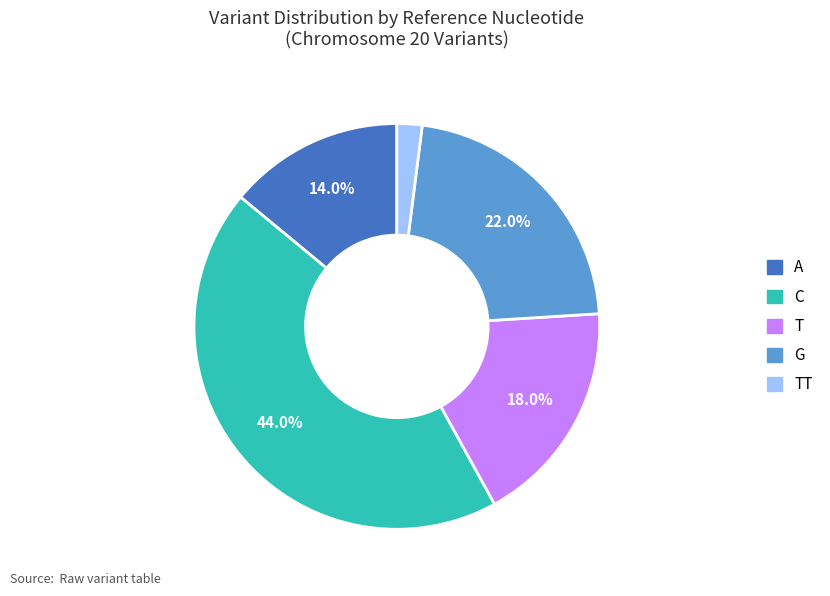

Is there a majority slice in this chart?

No